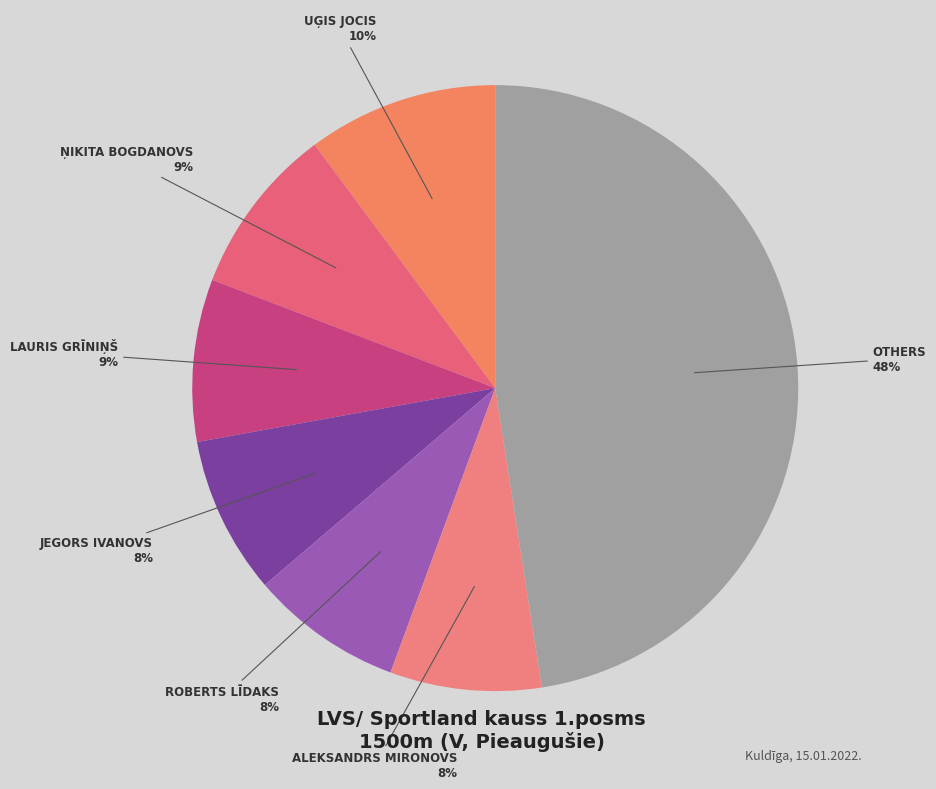

Count the number of slices in the pie.

7